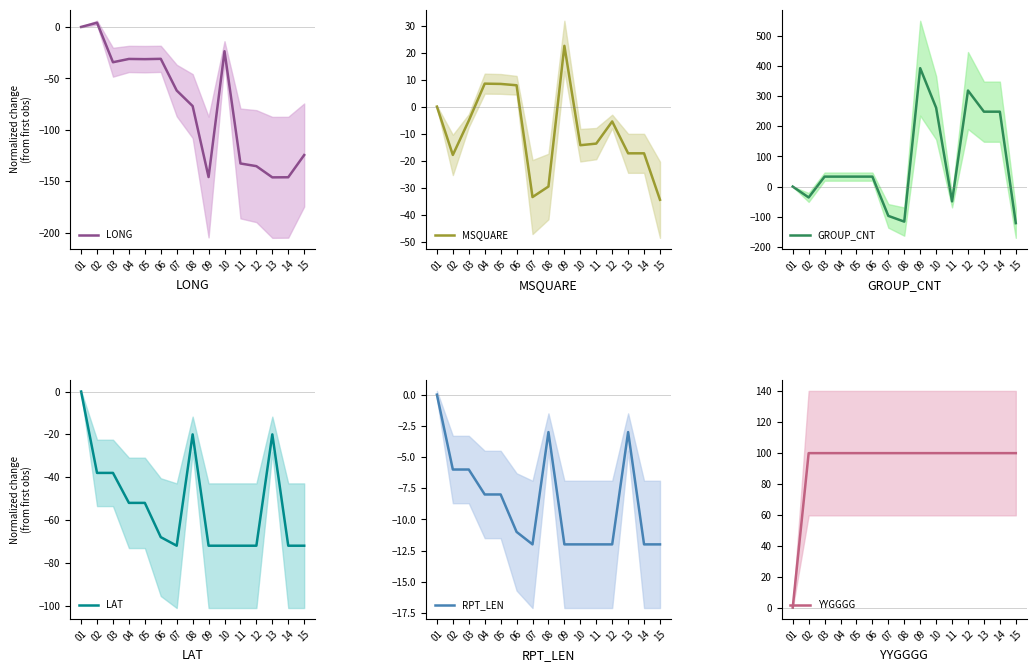

Count the number of data series in this chart.

6